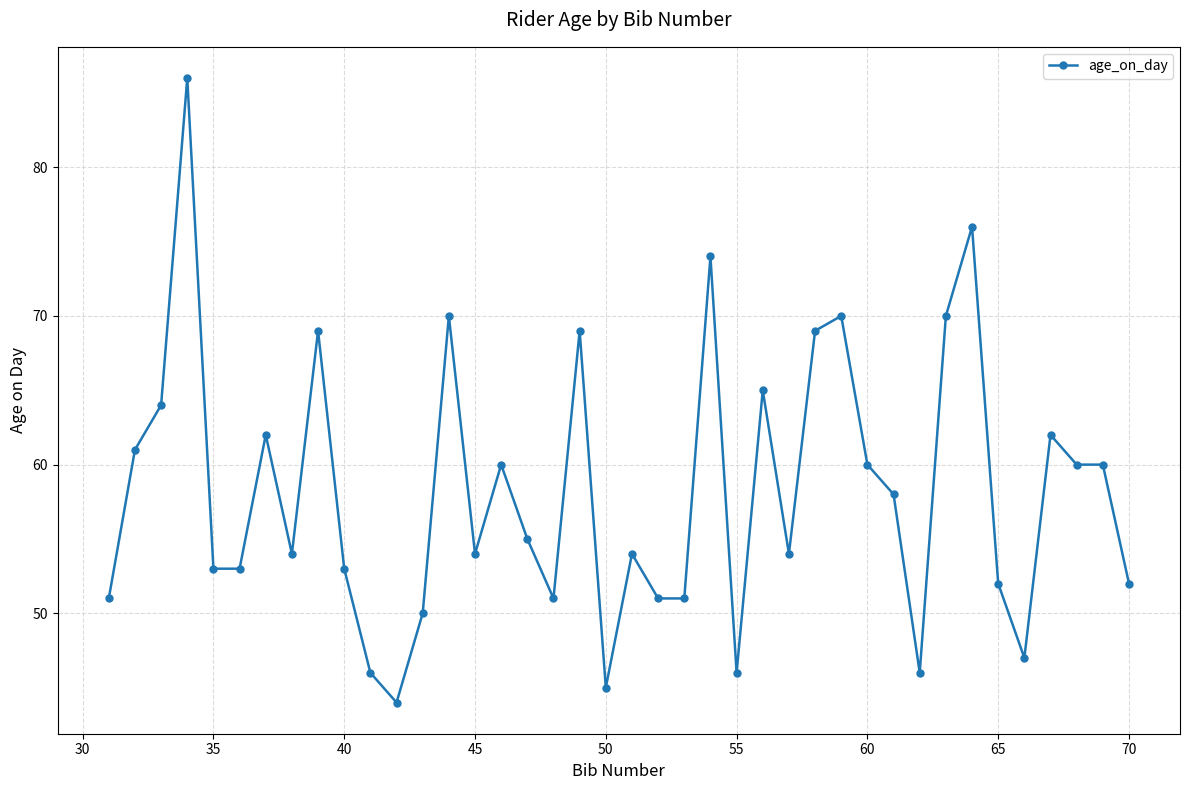

How many lines are shown in the chart?

1